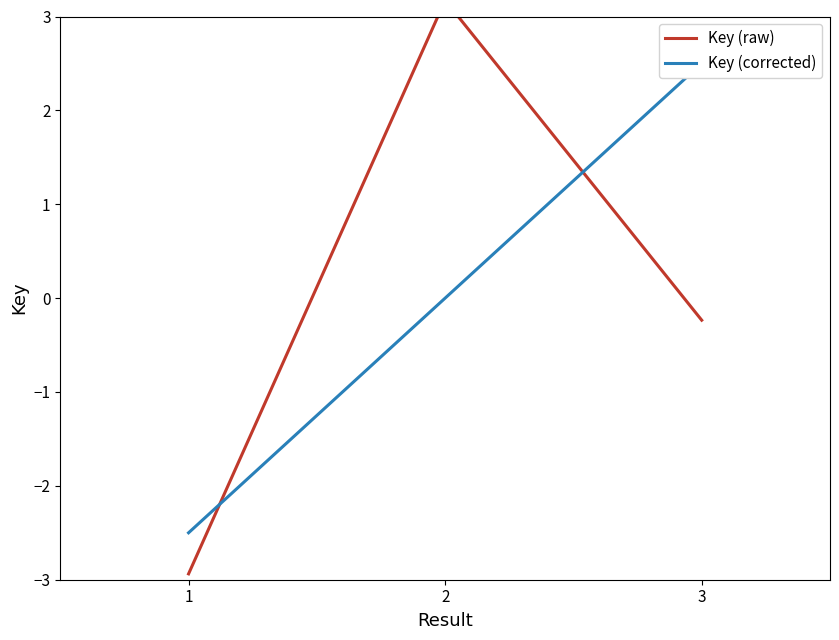

Which category has the highest value in the Key (raw) series?

2